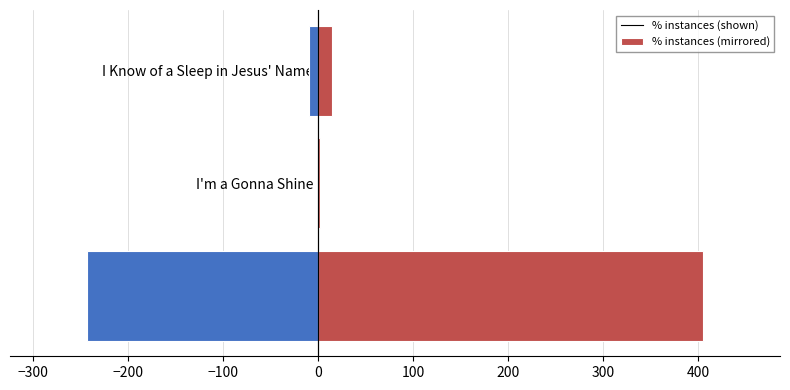

What is the sum of the totalInstances (right) values at I Know of a Sleep in Jesus' Name and Is My Name Written There??

420.0